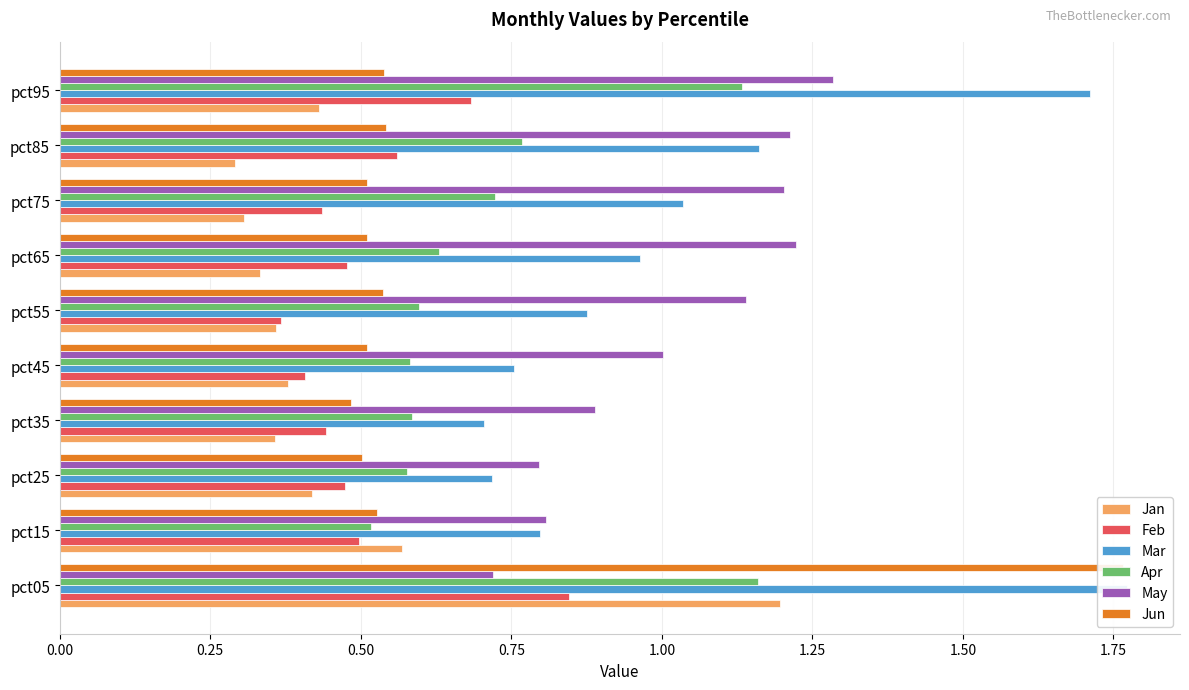

Which series changed the most between pct05 and pct65?

Jun